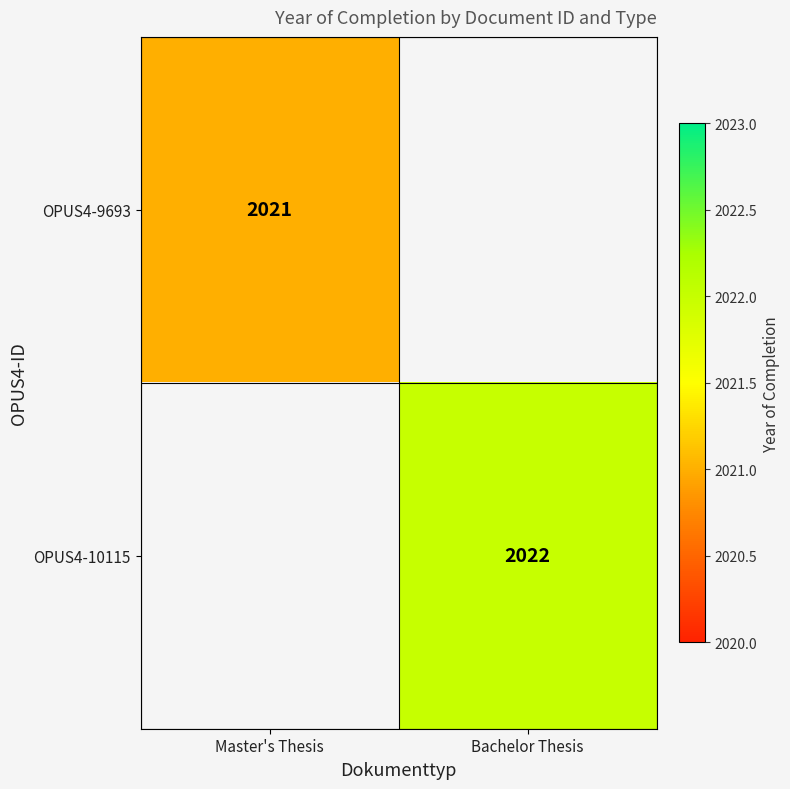

The OPUS4-9693 series shows 2021 at Master's Thesis. True or false?

True